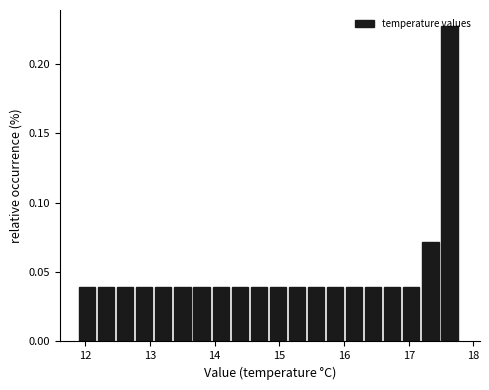

Read against the x-axis, roughly where is the centre of the tallest bar?

17.6